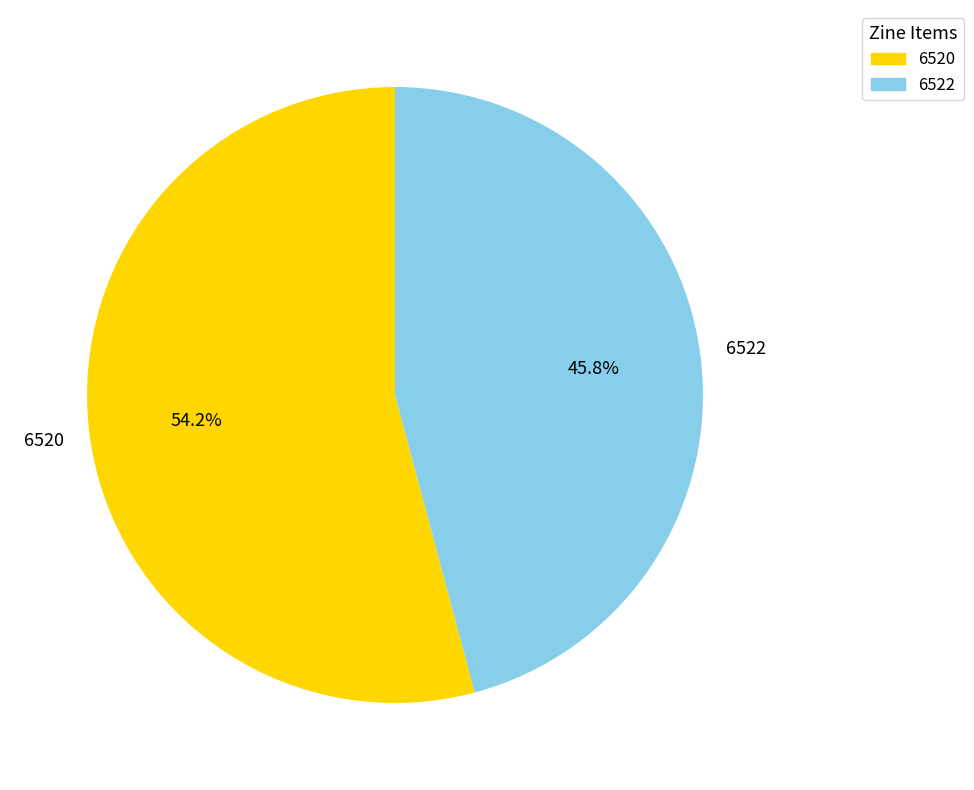

What is the total percentage of 6522 and 6520?

100.0%